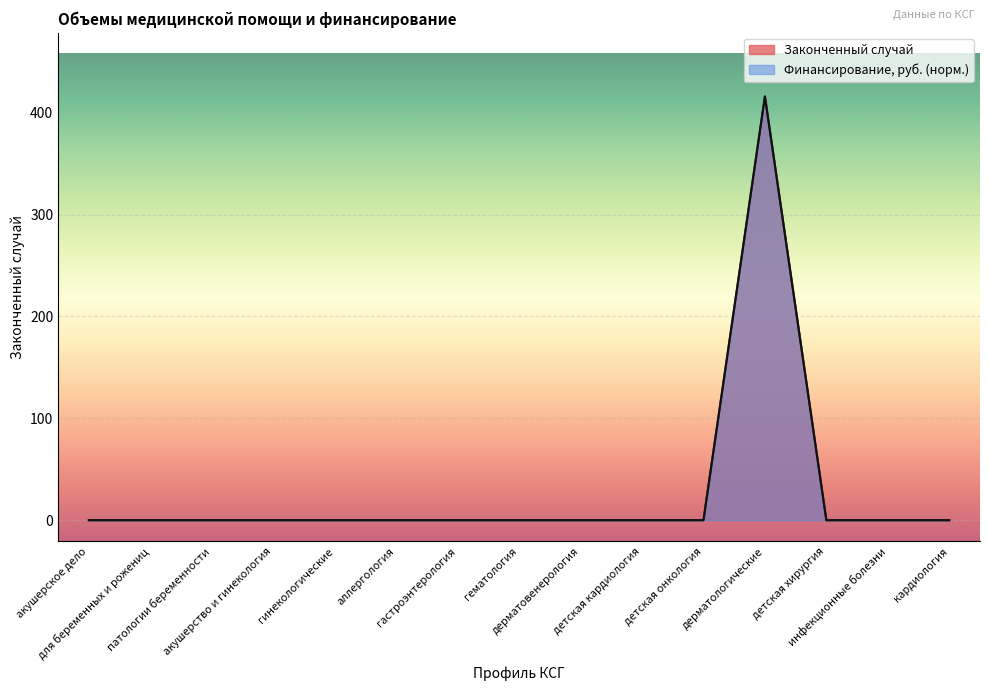

Which series changed the most between гастроэнтерология and дерматовенерология?

Законченный случай